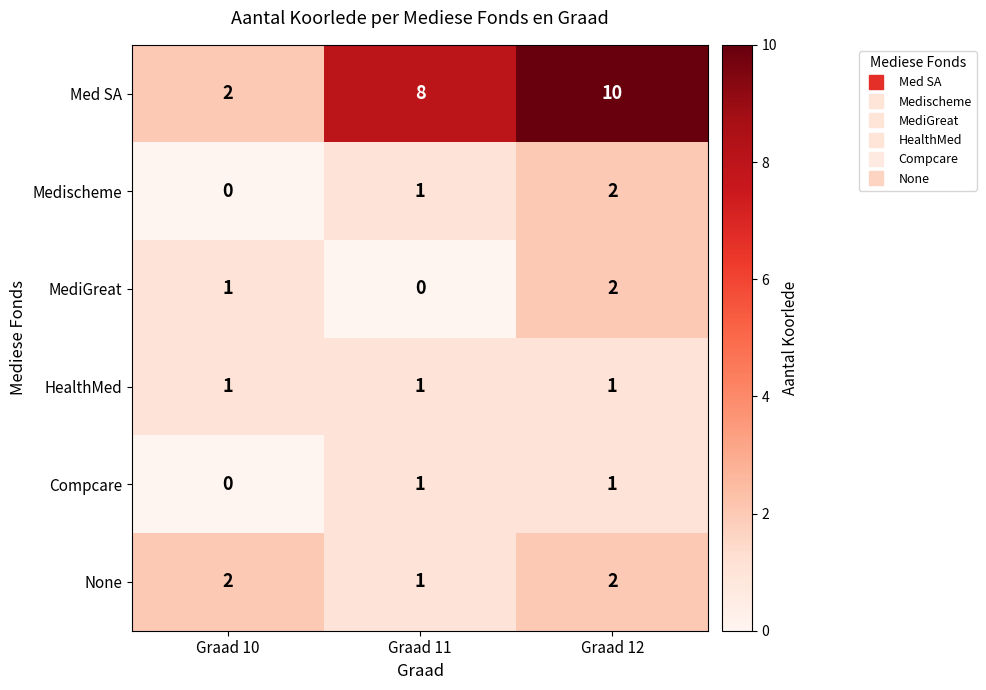

Reading left to right, transcribe all the data shown in this chart.

Med SA: 2	8	10
Medischeme: 0	1	2
MediGreat: 1	0	2
HealthMed: 1	1	1
Compcare: 0	1	1
None: 2	1	2